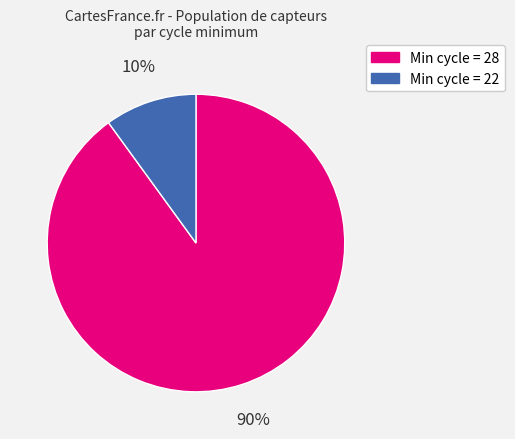

Which slice represents more than half of the pie?

Min cycle = 28